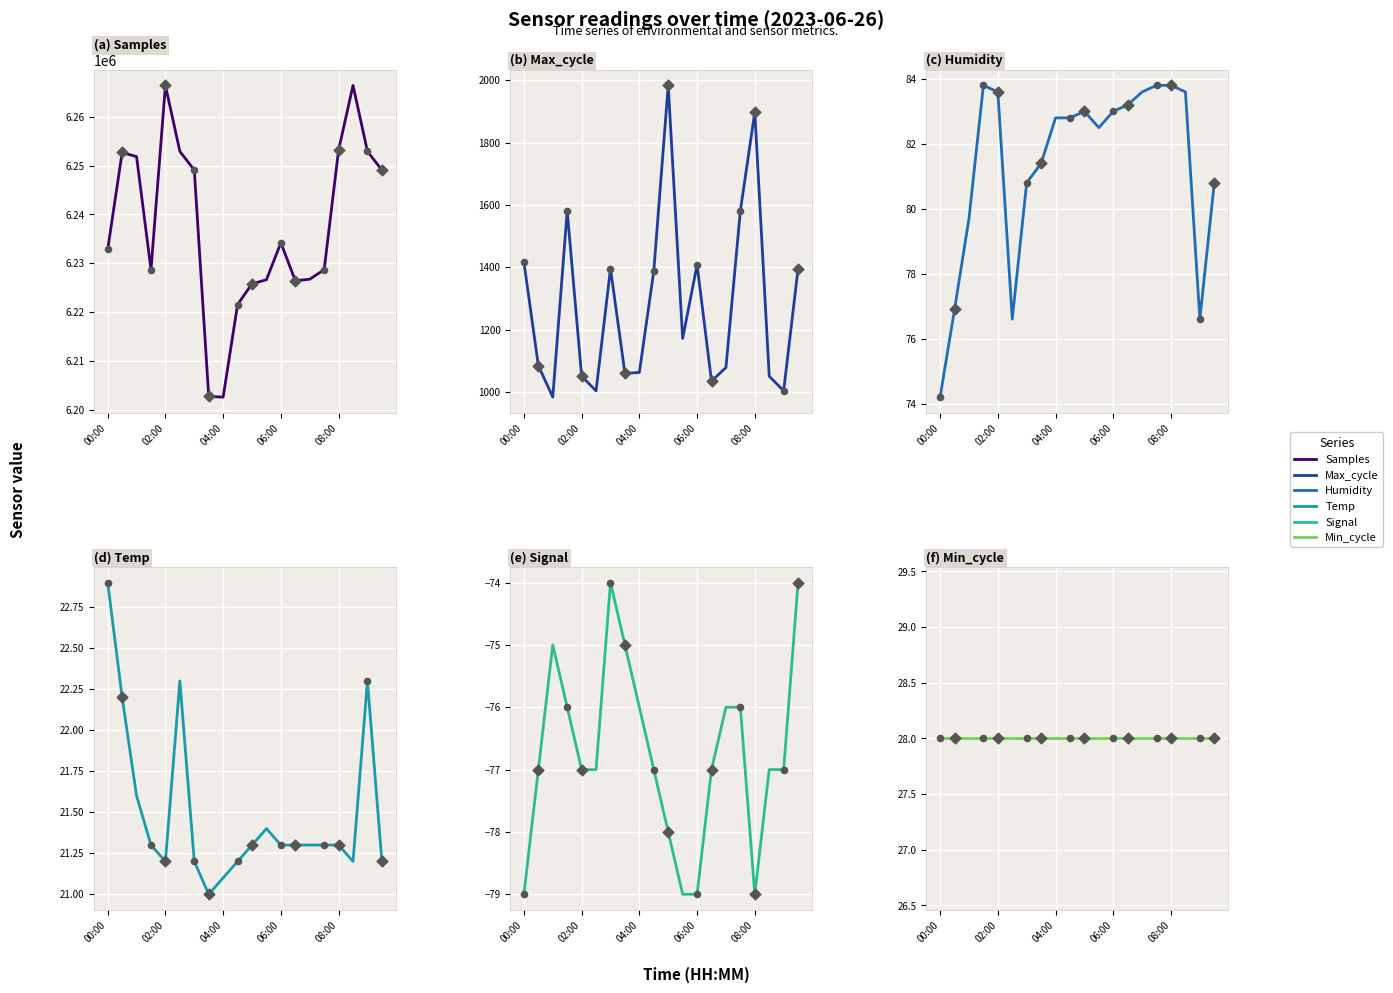

Which series contains the lowest Y value?

Signal